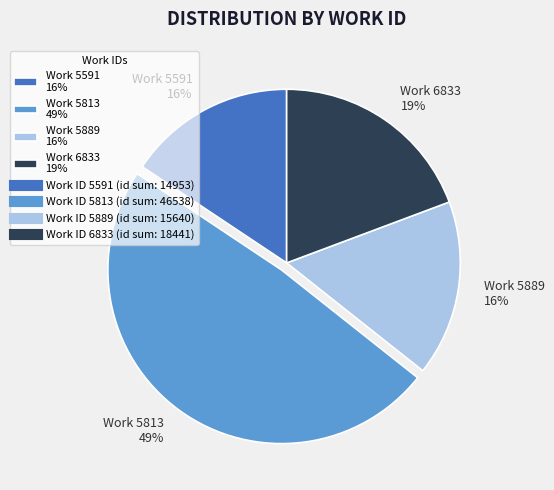

To the nearest percent, what is the difference between the largest and smallest slice percentages?

33%